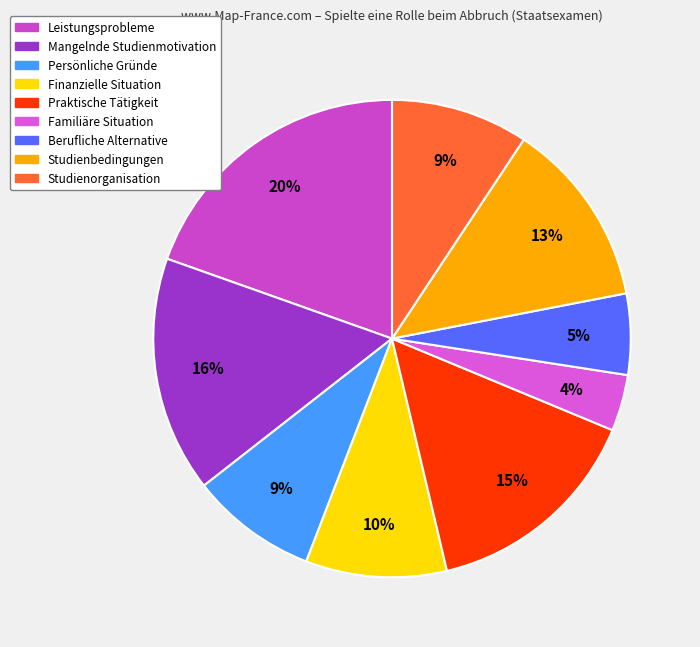

To the nearest percent, what portion does Familiäre Situation represent?

4%